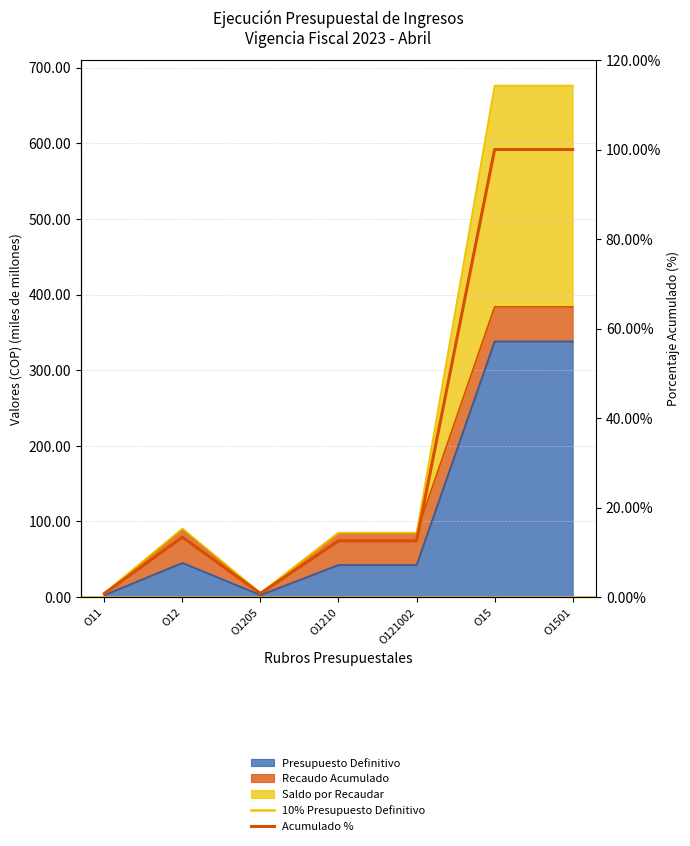

At how many categories does at least one series exceed 113?

2